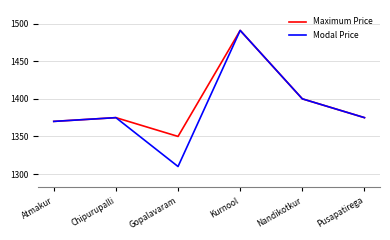

The value of Maximum Price at Pusapatirega is 1375. True or false?

True